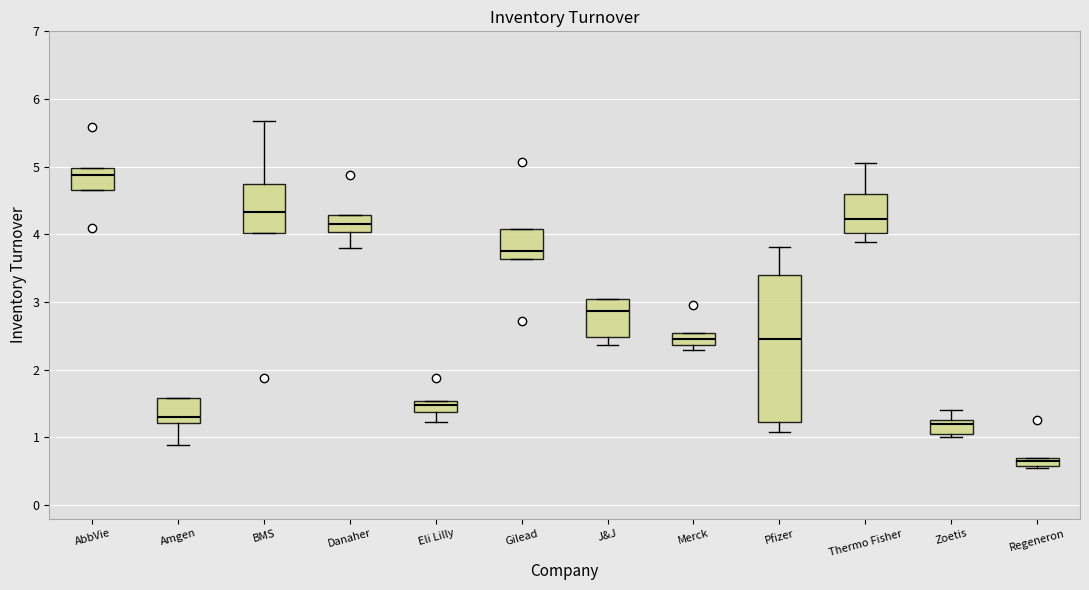

Which box is the tallest, from its lower edge to its upper edge?

Pfizer